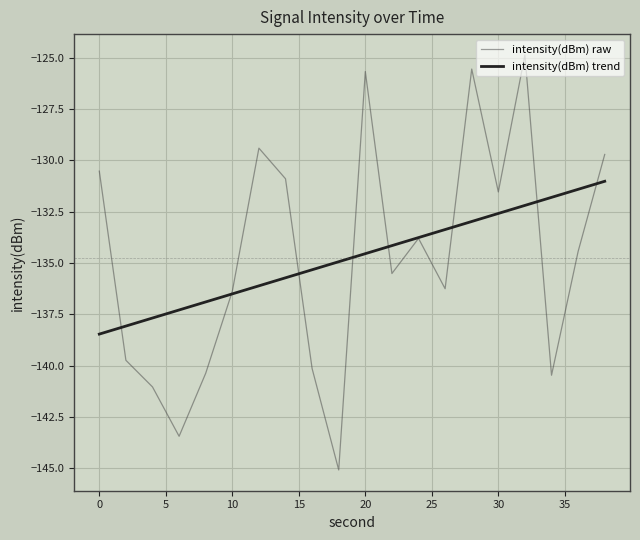

What is the highest value of the intensity(dBm) raw series?

-124.9